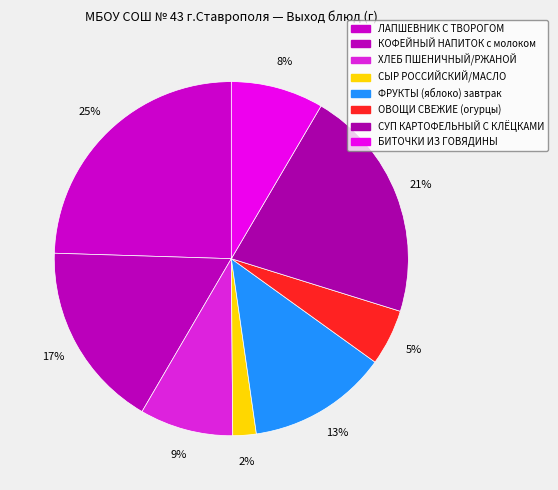

Combined, what portion of the pie is СУП КАРТОФЕЛЬНЫЙ С КЛЁЦКАМИ and ХЛЕБ ПШЕНИЧНЫЙ/РЖАНОЙ?

29.9%